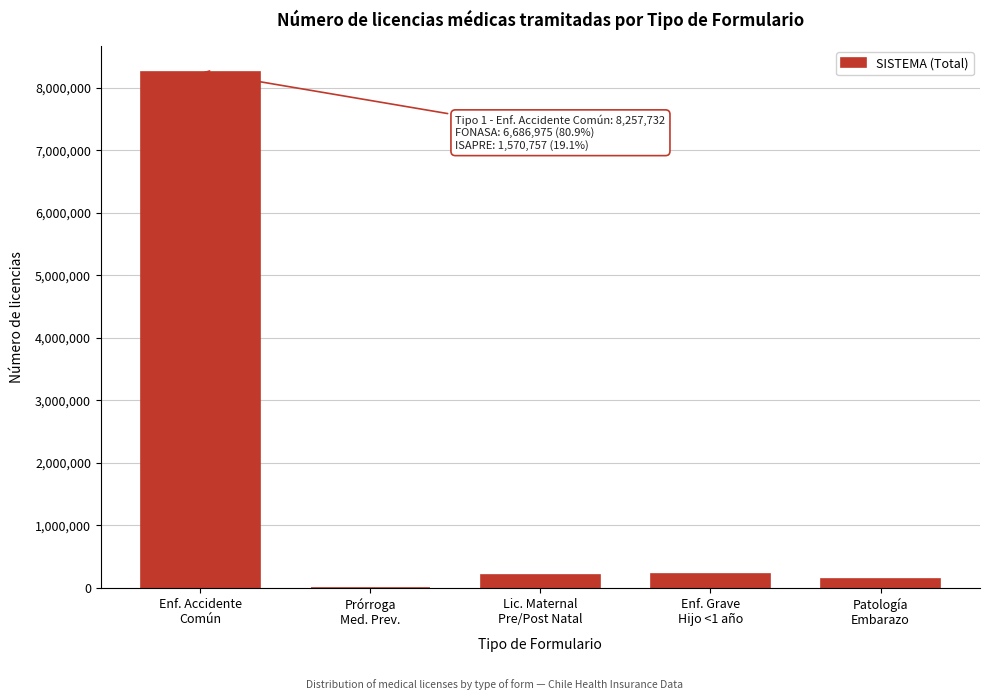

What is the greatest value displayed?

8257732